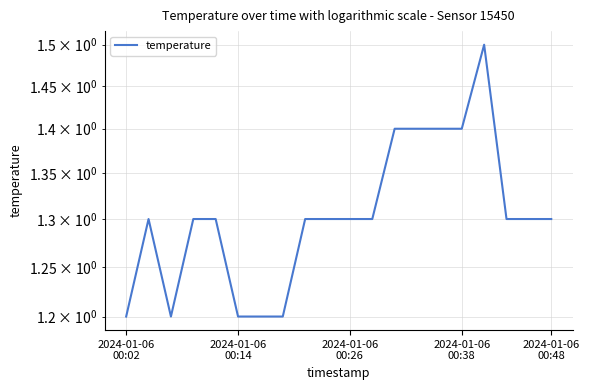

Is it true that the value at 18 is 1.8?

False